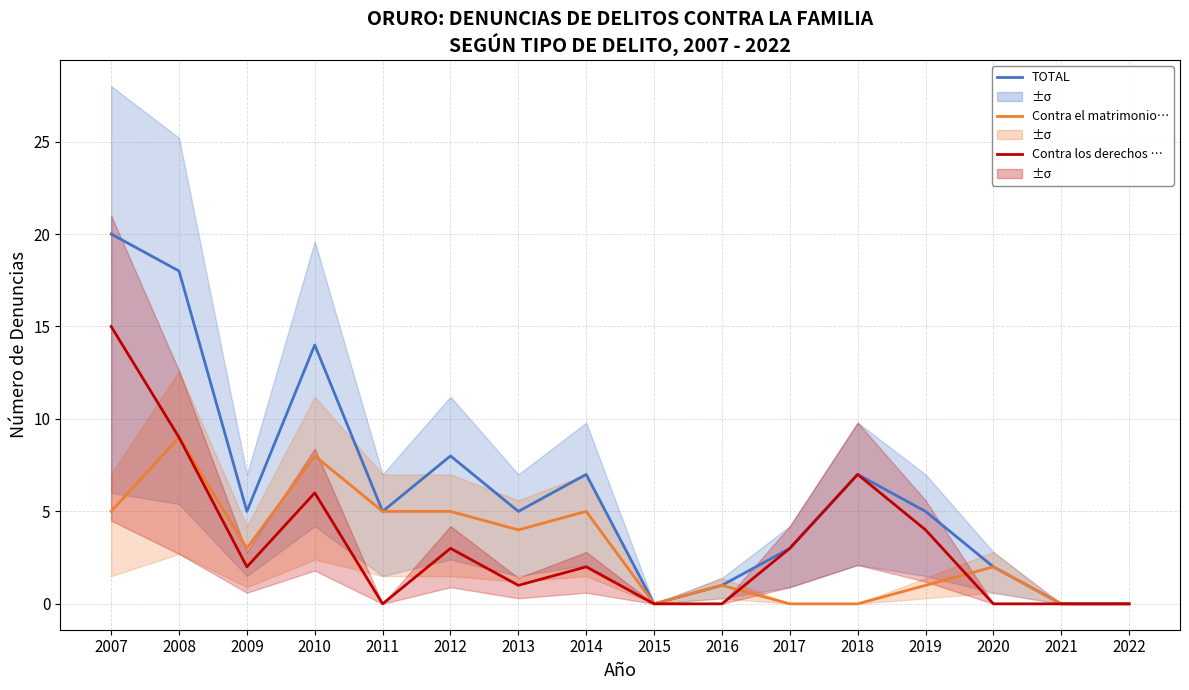

What is the difference between the Contra el matrimonio y el estado civil values at 2019 and 2014?

4